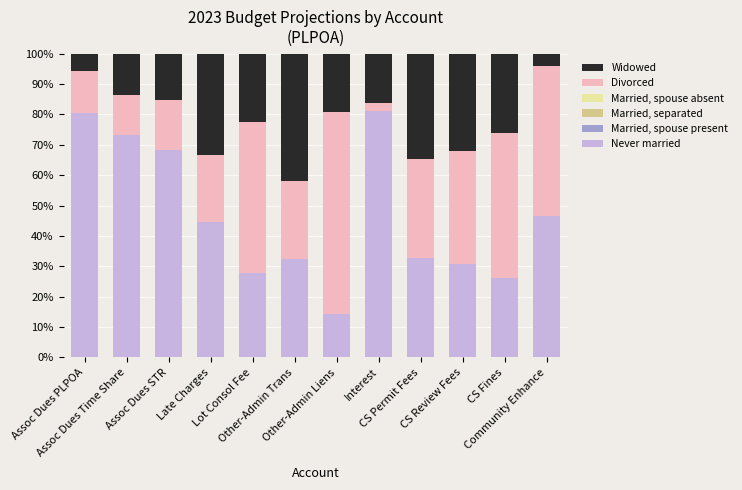

What is the difference between the maximum and minimum values in the Never married series?

67.0